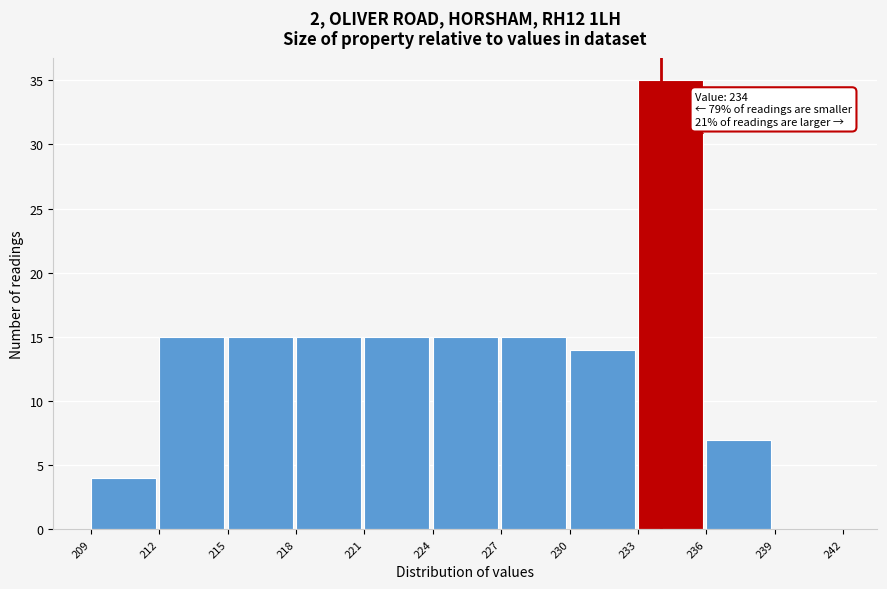

Over which range of the x-axis is the bar tallest?

233 to 236